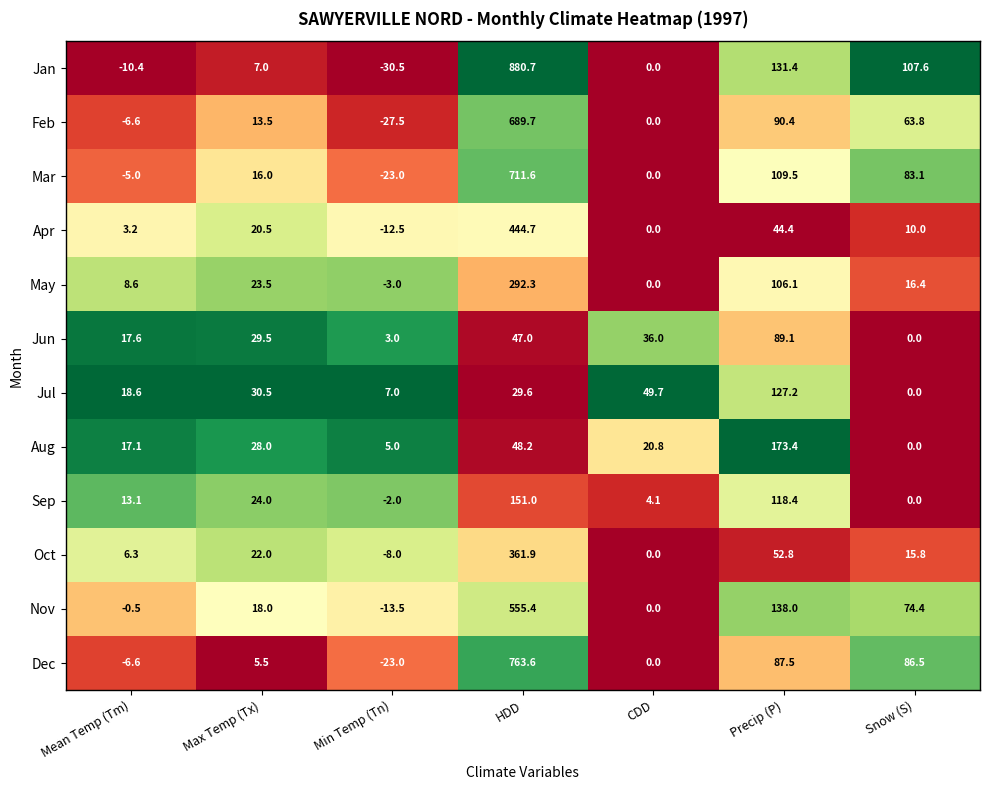

What is the spread (max minus min) of values at Min Temp (Tn)?

37.5